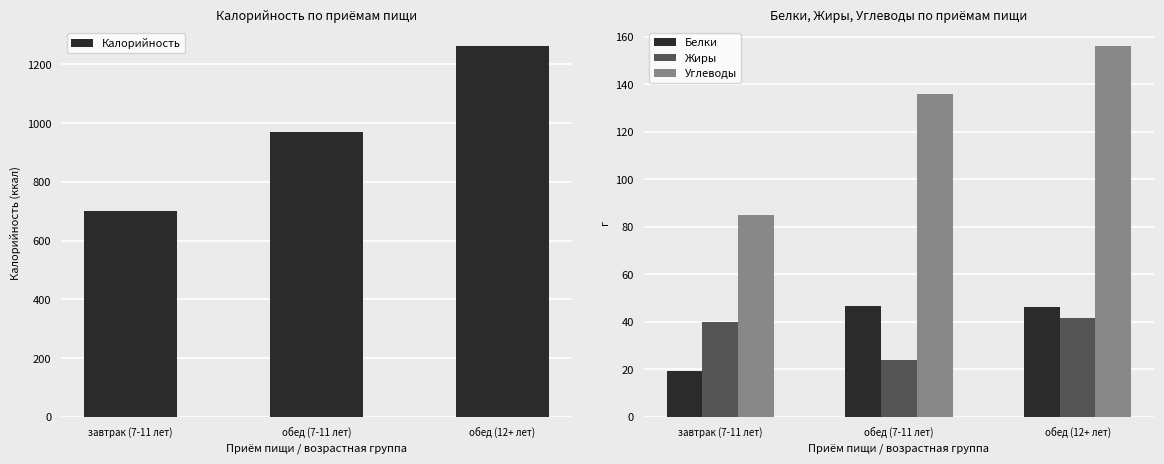

What is the spread (max minus min) of values at завтрак (7-11 лет)?

683.5